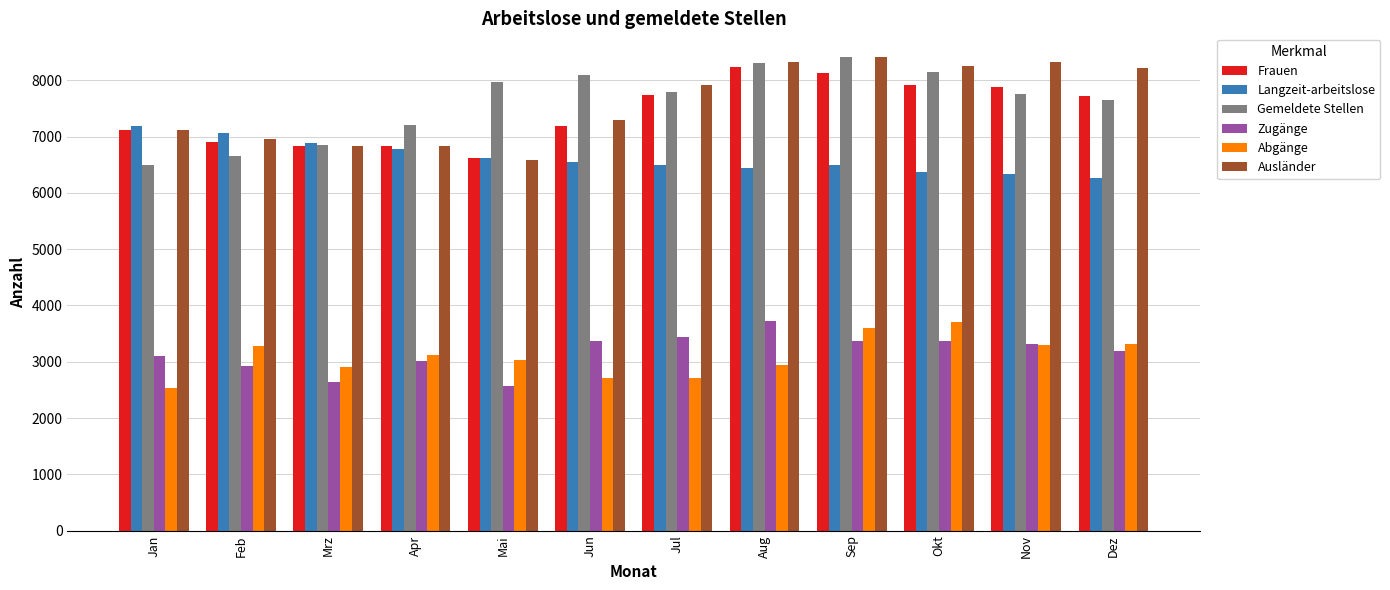

What value does the Zugänge series have at Dez?

3193